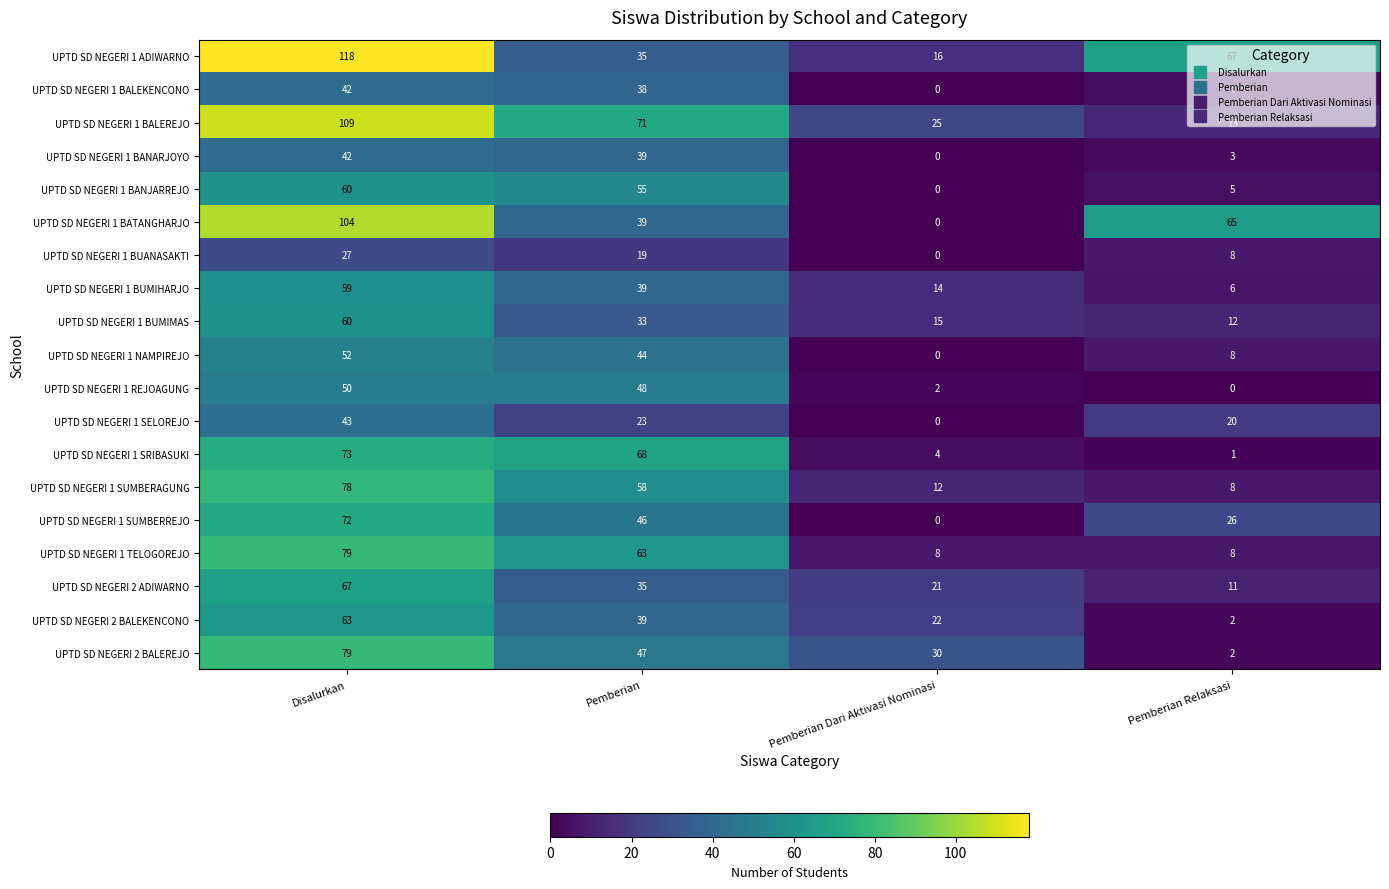

The value of UPTD SD NEGERI 1 BUANASAKTI at Disalurkan is 16. True or false?

False